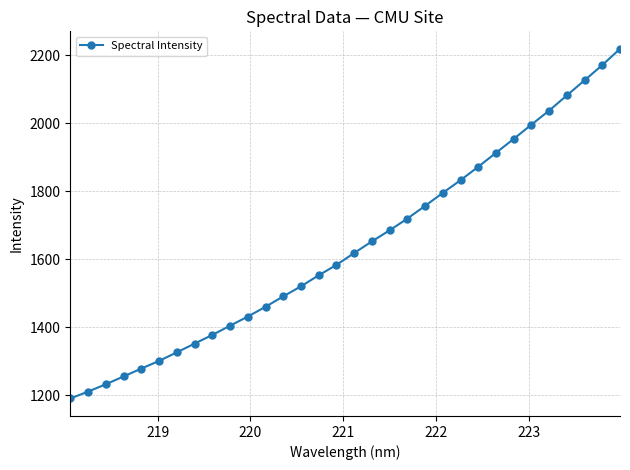

Is this an area chart (filled region under the line)?

No